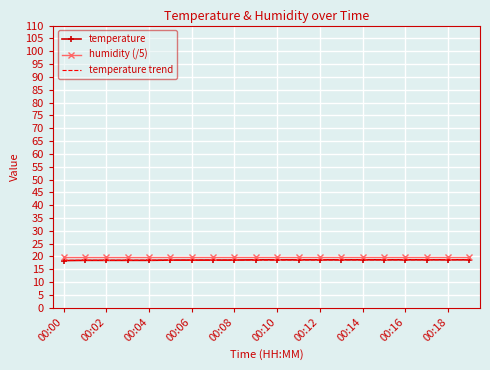

True or false: temperature and humidity (/5) cross at least once.

False